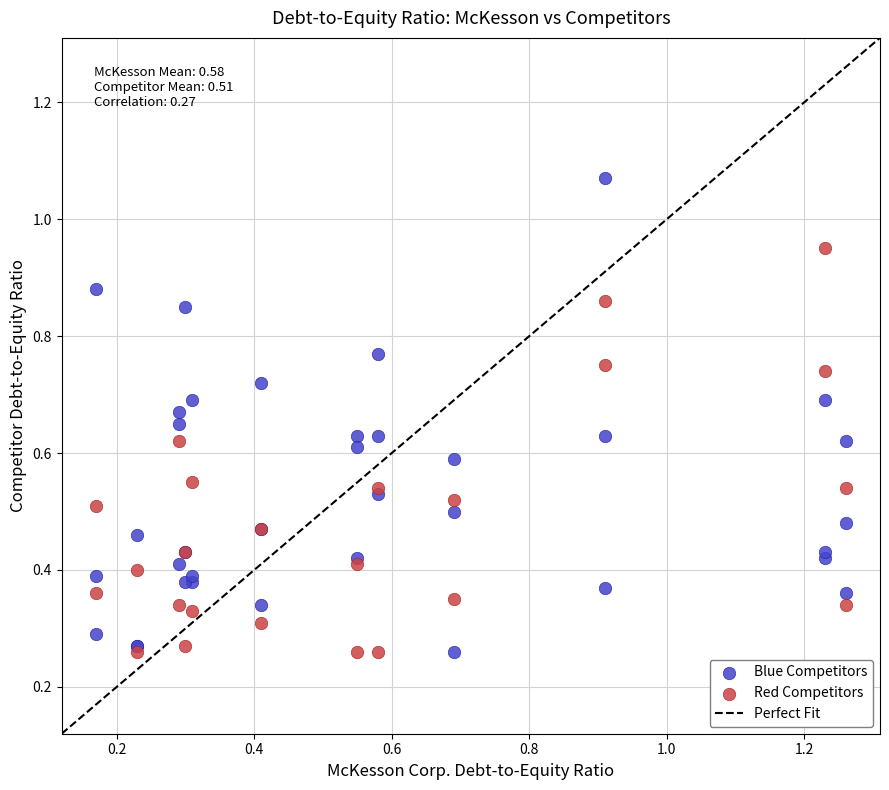

Which series contains the highest Y value?

Blue Competitors